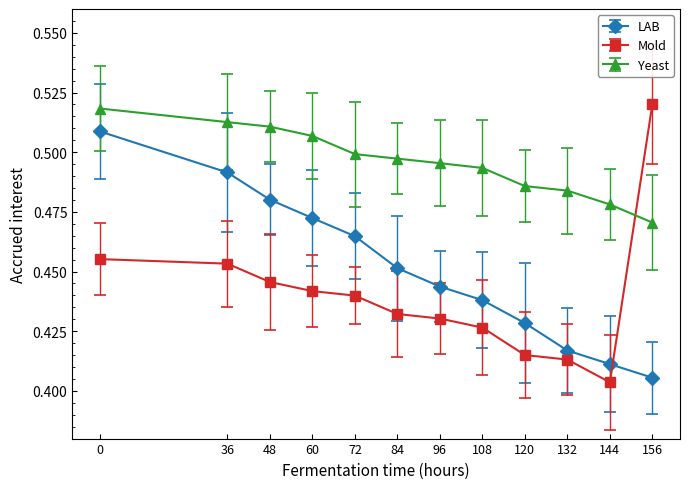

At how many categories does at least one series exceed 0?

12